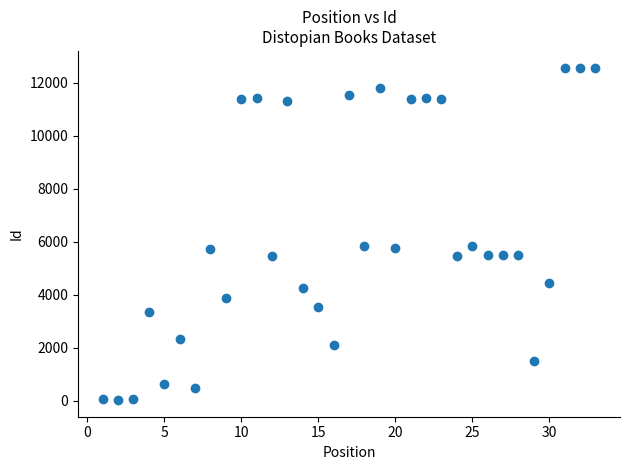

What is the range of Y values (max minus min)?

12556